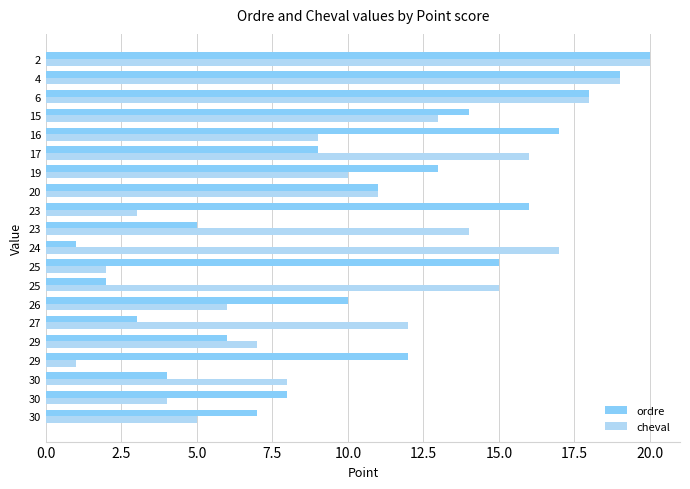

Reading left to right, what are all the values shown in this chart?

ordre: 7	8	4	12	6	3	10	2	15	1	5	16	11	13	9	17	14	18	19	20
cheval: 5	4	8	1	7	12	6	15	2	17	14	3	11	10	16	9	13	18	19	20